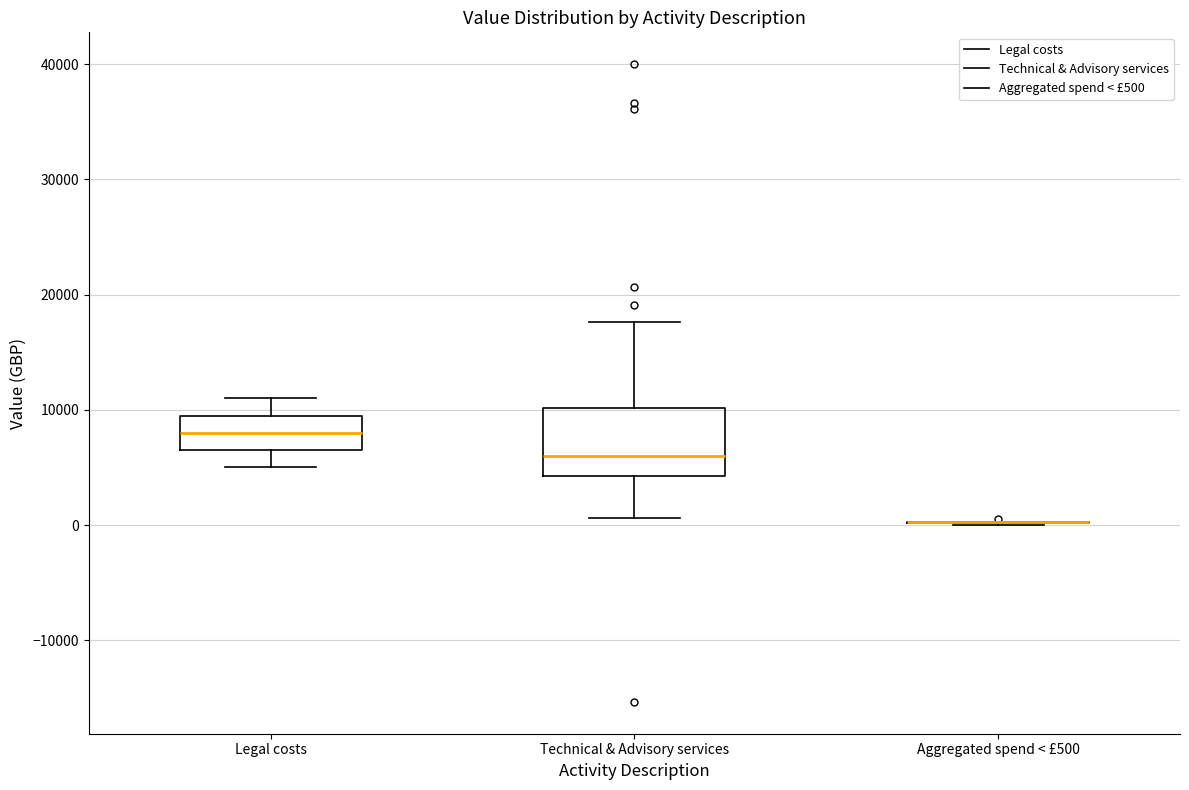

Comparing the boxes themselves (not the whiskers), which one is the tallest?

Technical & Advisory services